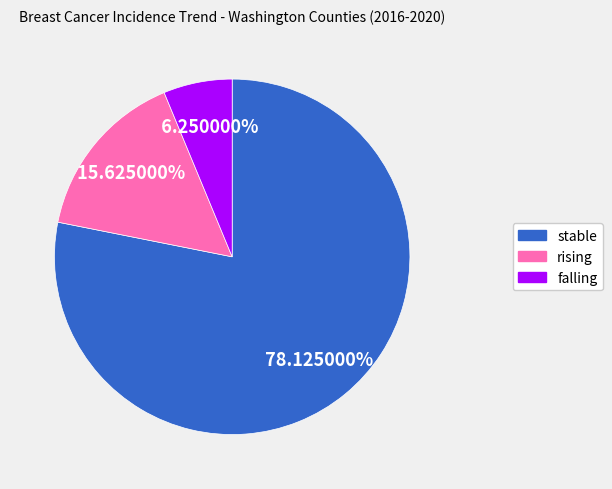

Rank the categories by value from lowest to highest.

falling, rising, stable